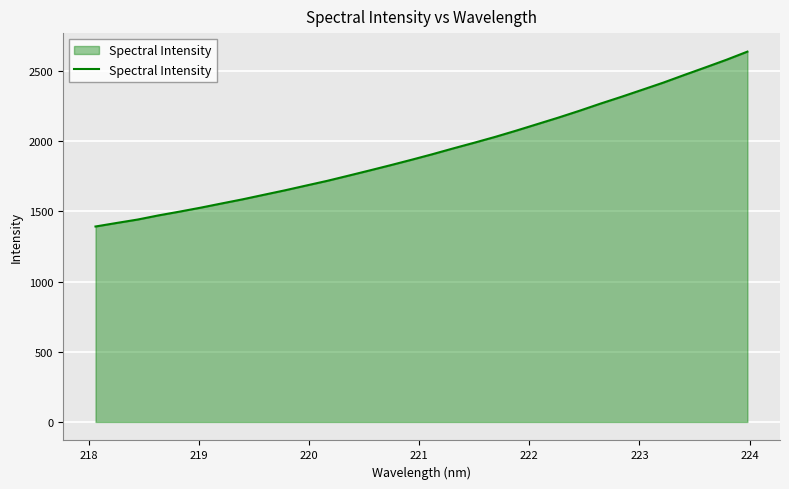

What is the greatest value displayed?

2637.8